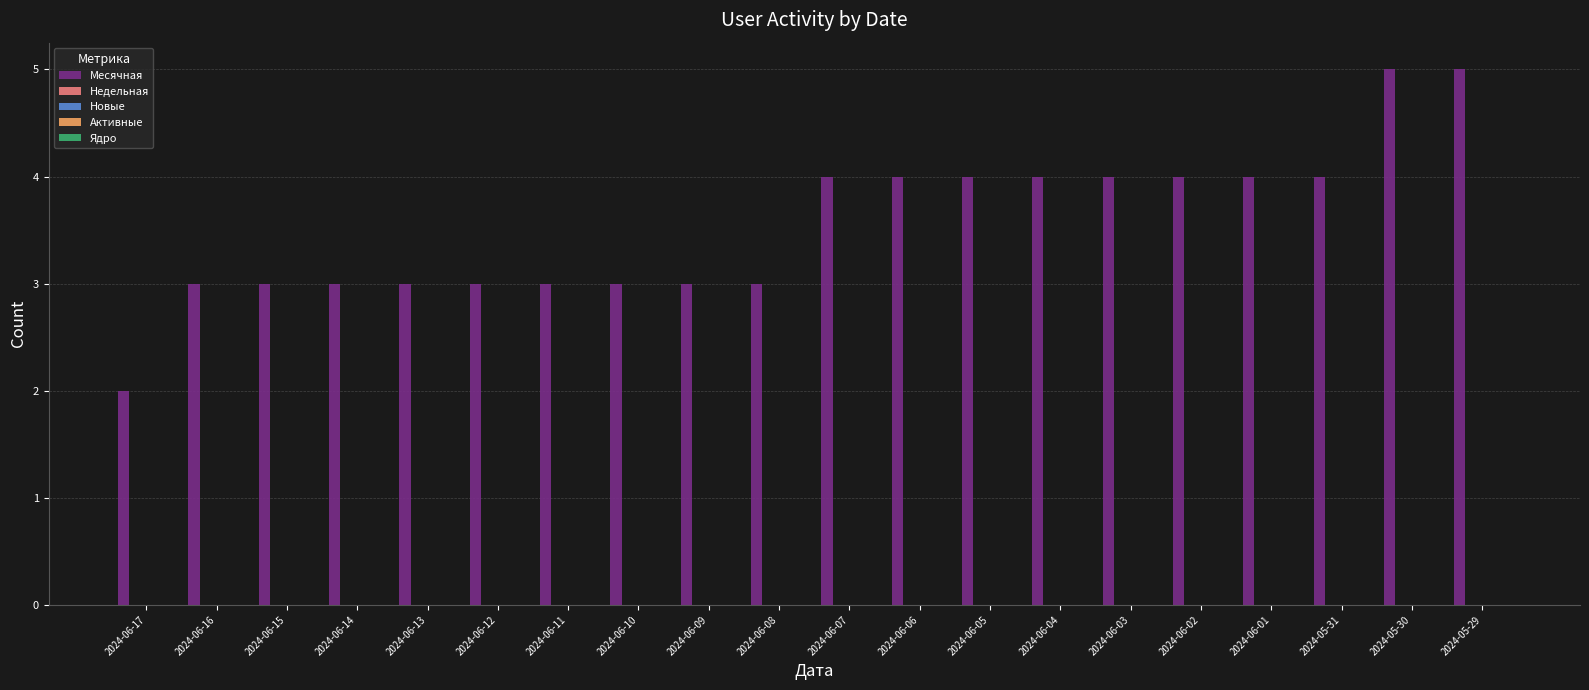

What is the difference between the maximum and minimum values?

3